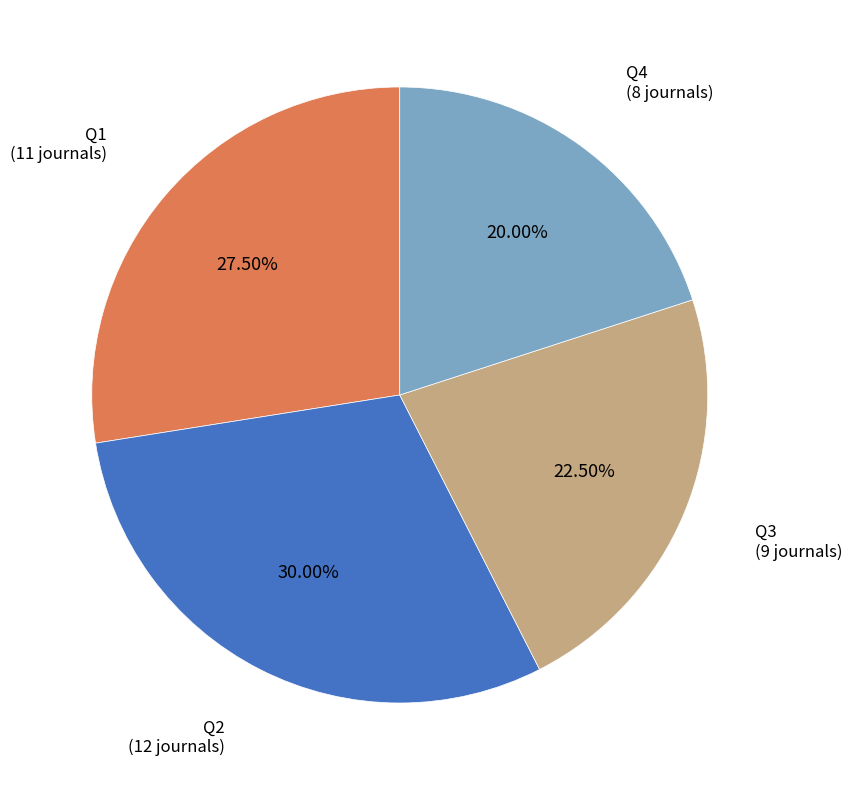

Does any single category account for the majority?

No